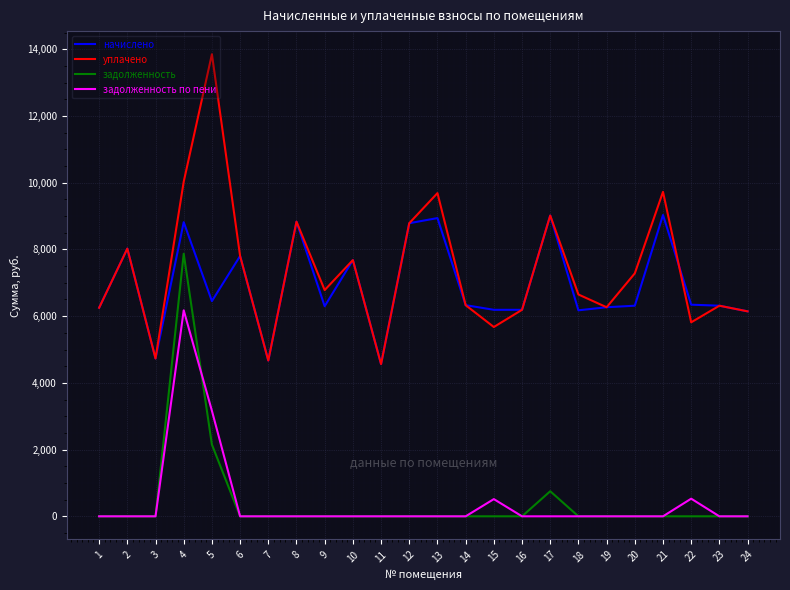

How many lines are shown in the chart?

4